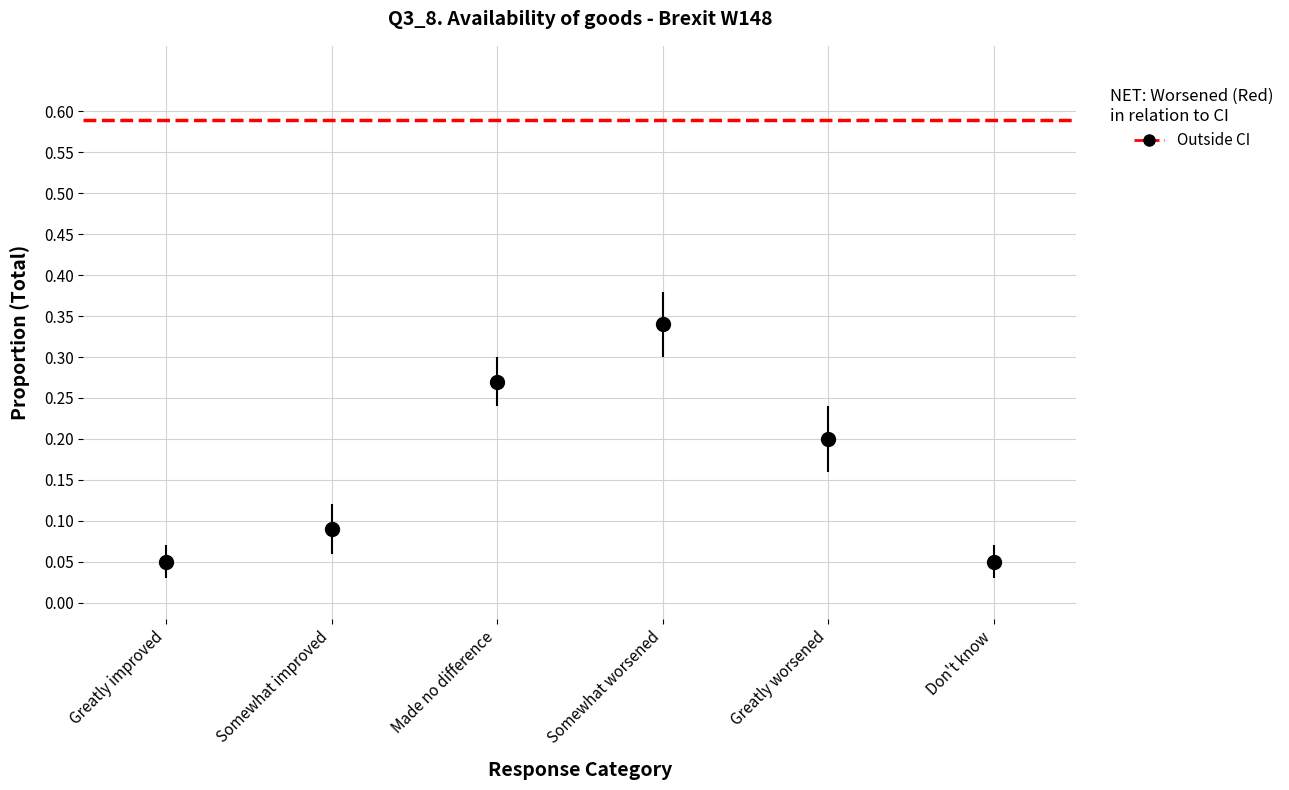

True or false: there are more than 1 points higher than both neighbors.

False